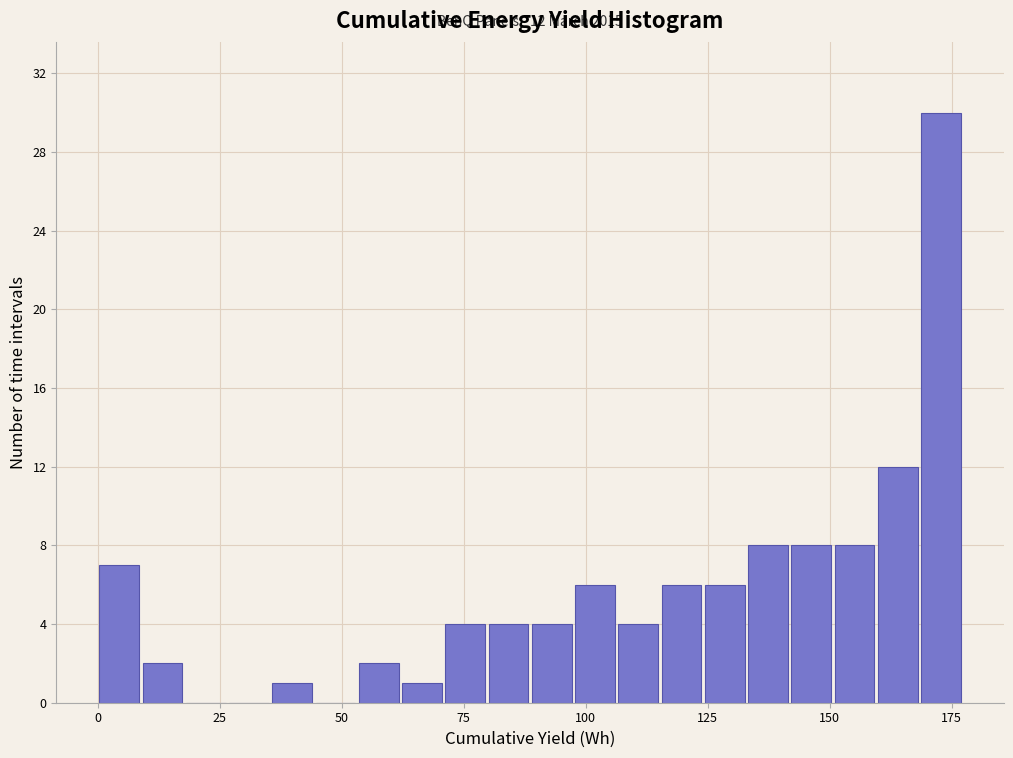

Around what value on the x-axis is the tallest bar? Give the approximate position of its centre, as read against the axis.

175